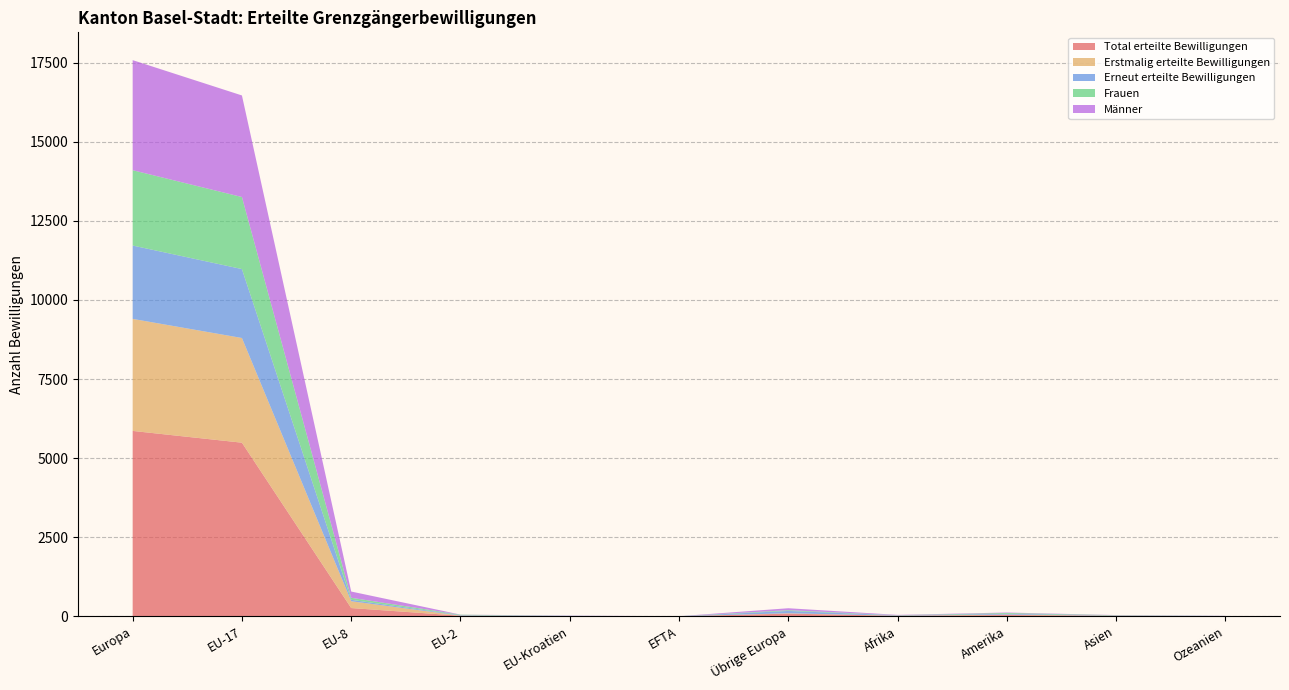

Reading left to right, extract all data points from this chart.

Total erteilte Bewilligungen: 5860	5488	261	18	7	1	85	15	40	13	5
Erstmalig erteilte Bewilligungen: 3541	3309	215	3	2	1	11	4	13	5	1
Erneut erteilte Bewilligungen: 2319	2179	46	15	5	0	74	11	27	8	4
Frauen: 2381	2277	64	15	1	1	23	5	26	8	1
Männer: 3479	3211	197	3	6	0	62	10	14	5	4